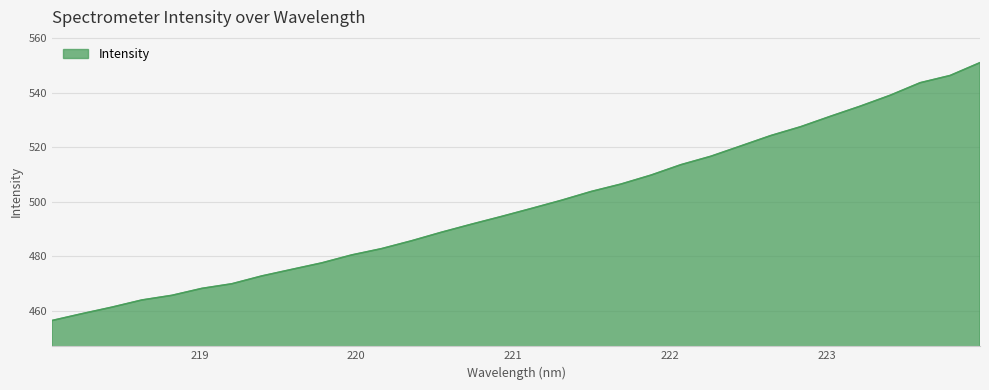

What is the difference between the maximum and minimum values?

94.5